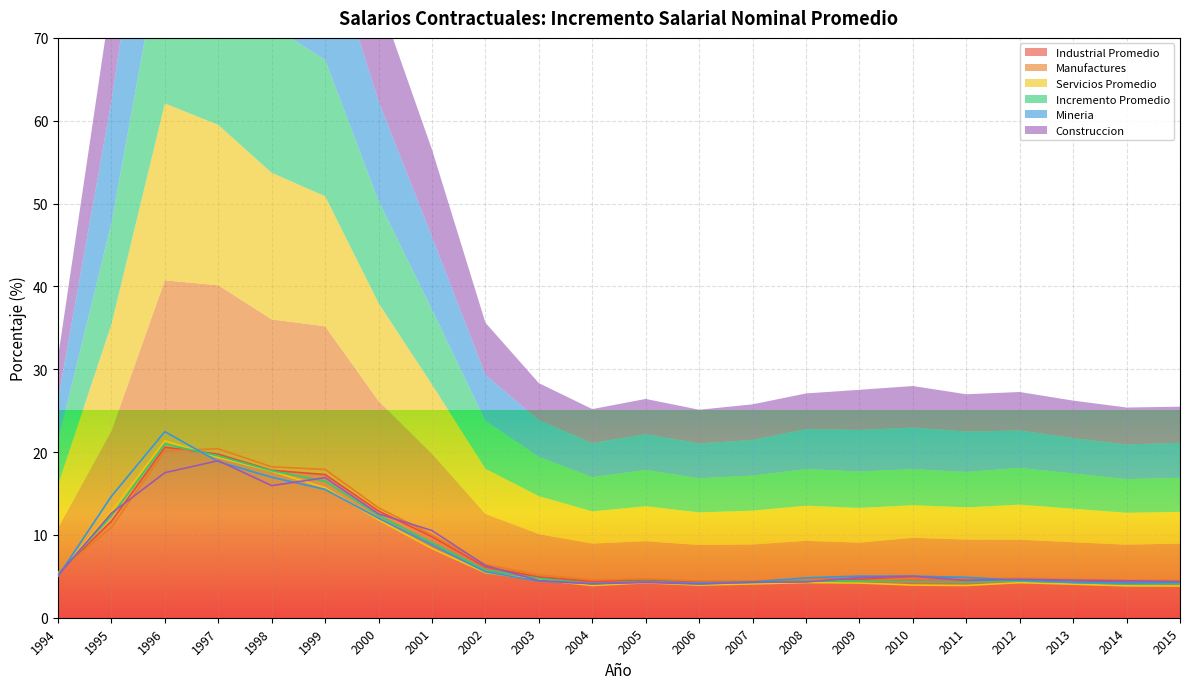

Which category has the lowest value in the Servicios Promedio series?

2015